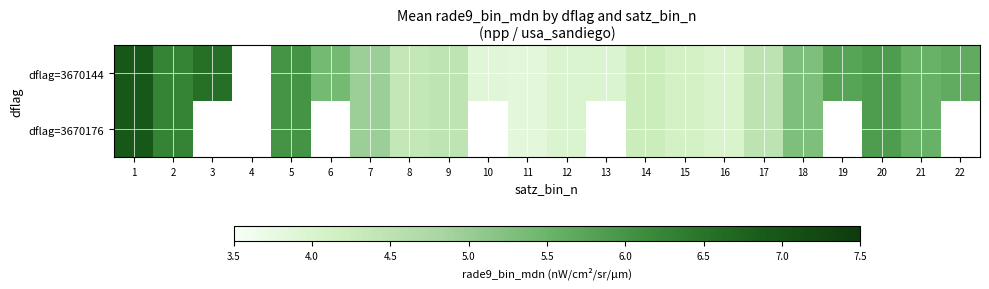

What is the difference between the maximum and minimum values in the dflag=3670144 series?

3.1